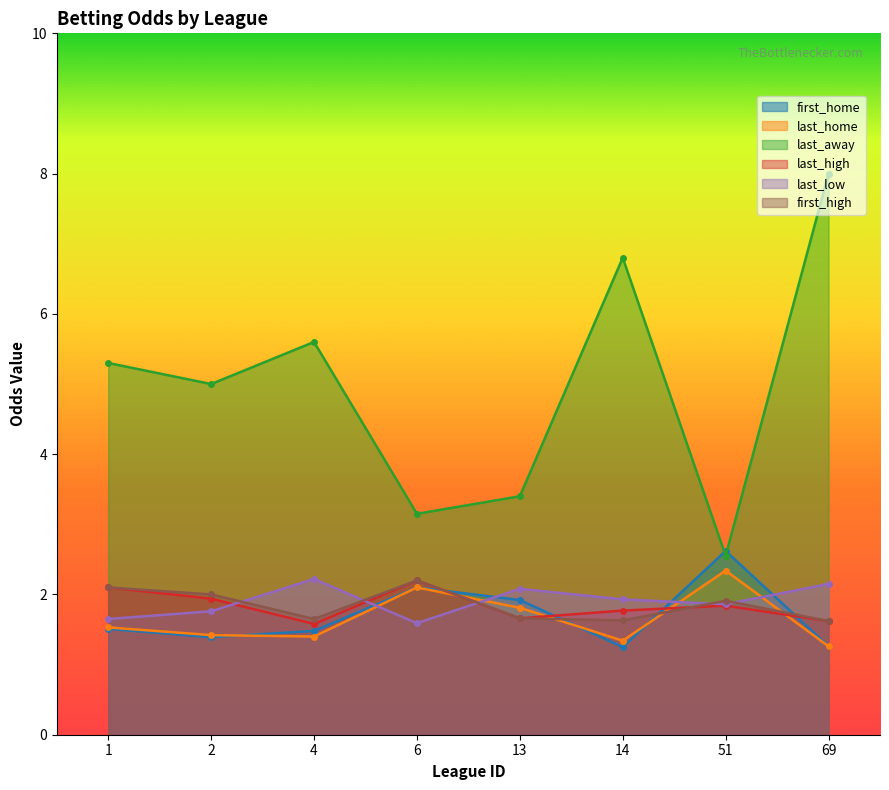

What is the difference between the first_home values at 13 and 6?

0.2